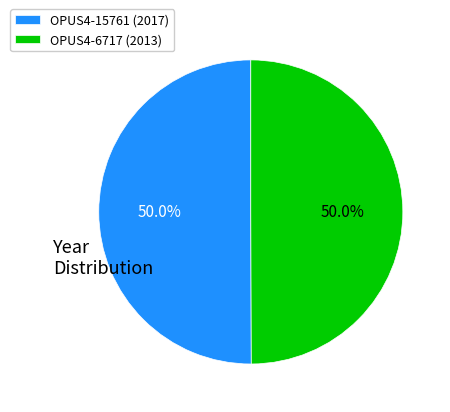

Is it true that OPUS4-15761 is 59% of the pie?

False